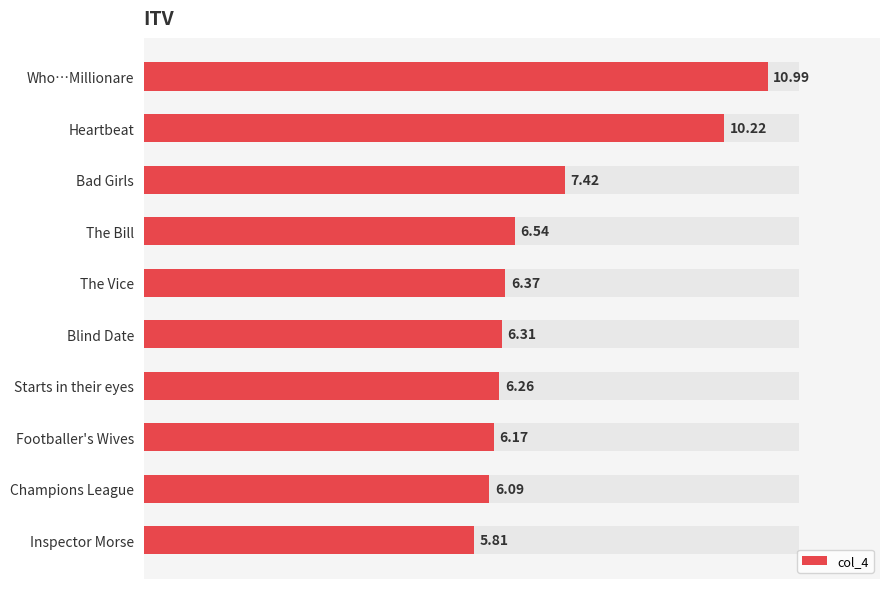

Reading left to right, list all the values displayed in this chart.

11.0	10.2	7.4	6.5	6.4	6.3	6.3	6.2	6.1	5.8